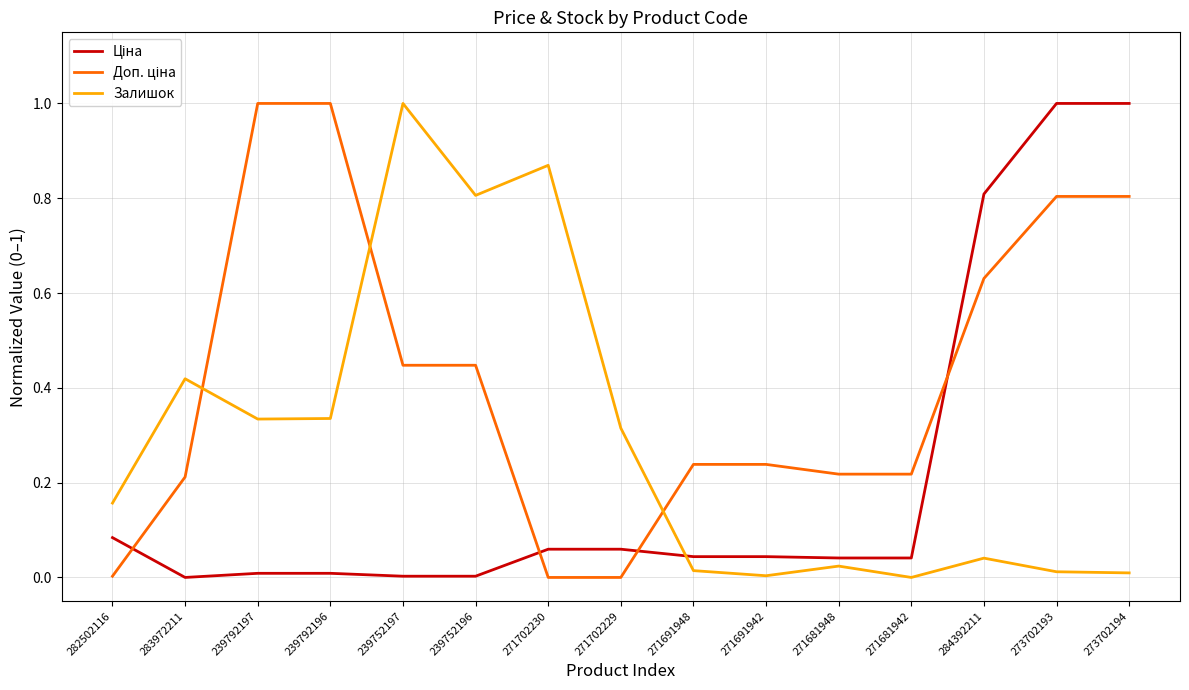

What is the spread (max minus min) of values at 239792197?

1.0